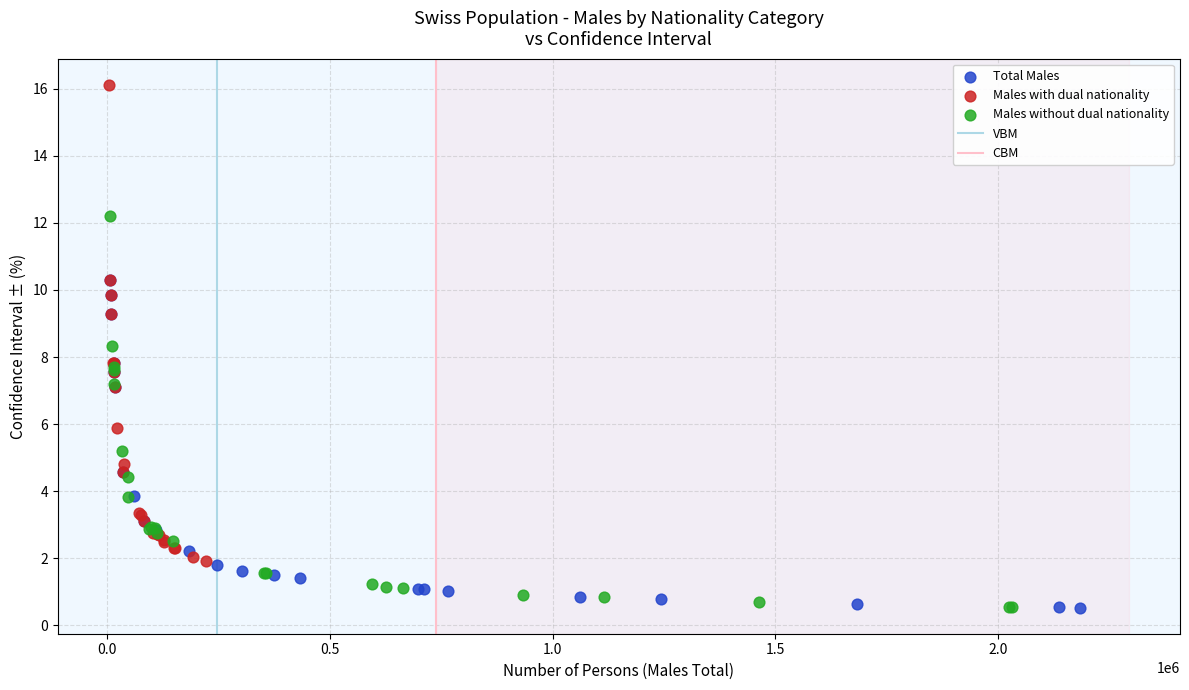

Which series has the widest spread of Y values?

Males with dual nationality